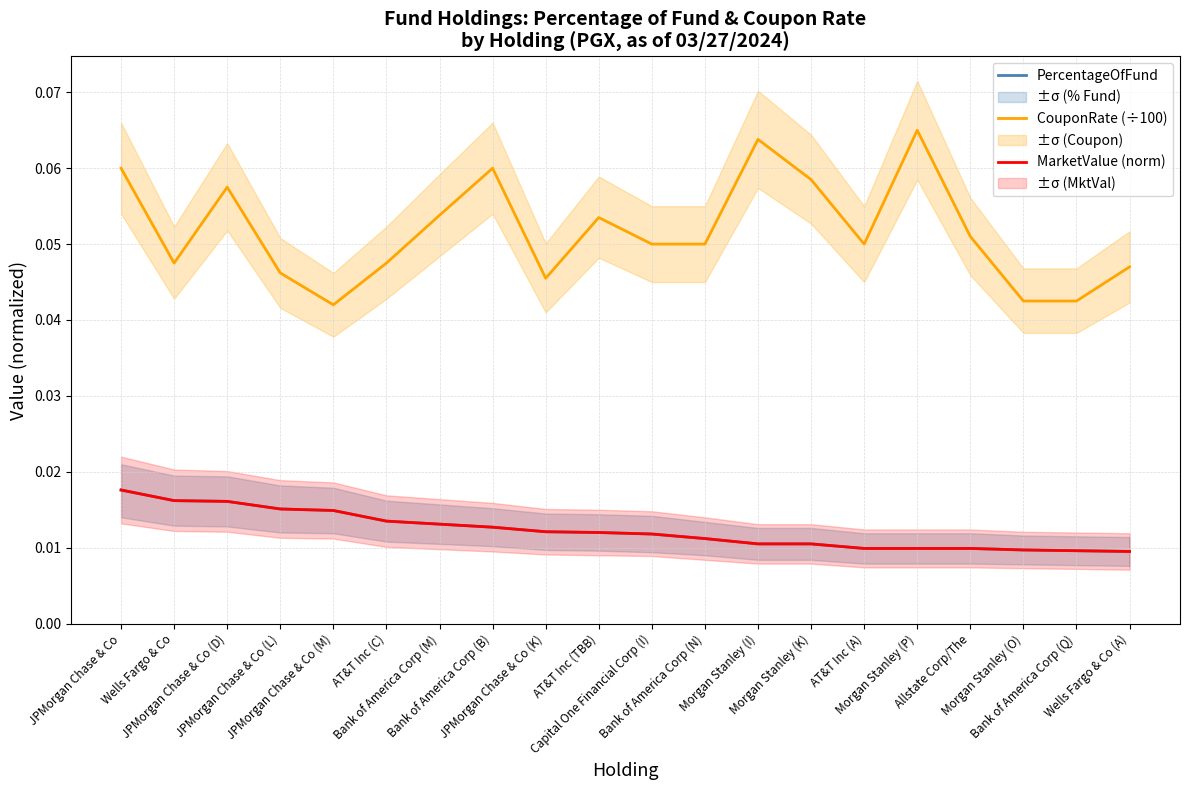

Rank the categories by PercentageOfFund value from lowest to highest.

Wells Fargo & Co (A), Bank of America Corp (Q), Morgan Stanley (O), AT&T Inc (A), Morgan Stanley (P), Allstate Corp/The, Morgan Stanley (I), Morgan Stanley (K), Bank of America Corp (N), Capital One Financial Corp (I), AT&T Inc (TBB), JPMorgan Chase & Co (K), Bank of America Corp (B), Bank of America Corp (M), AT&T Inc (C), JPMorgan Chase & Co (M), JPMorgan Chase & Co (L), JPMorgan Chase & Co (D), Wells Fargo & Co, JPMorgan Chase & Co